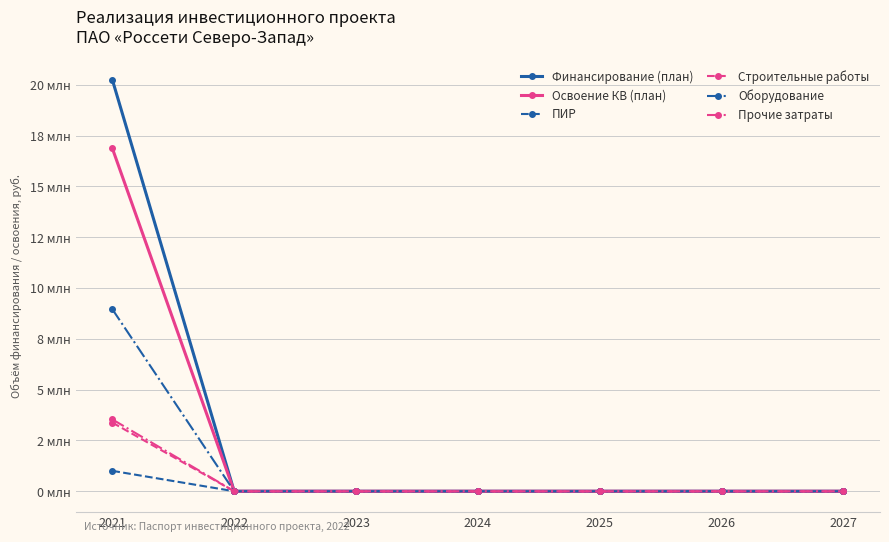

Does the chart have visible grid lines?

Yes